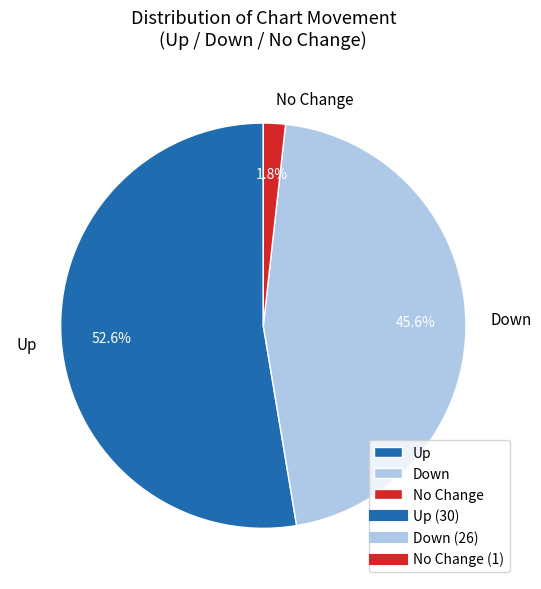

Which slice is the smallest?

No Change